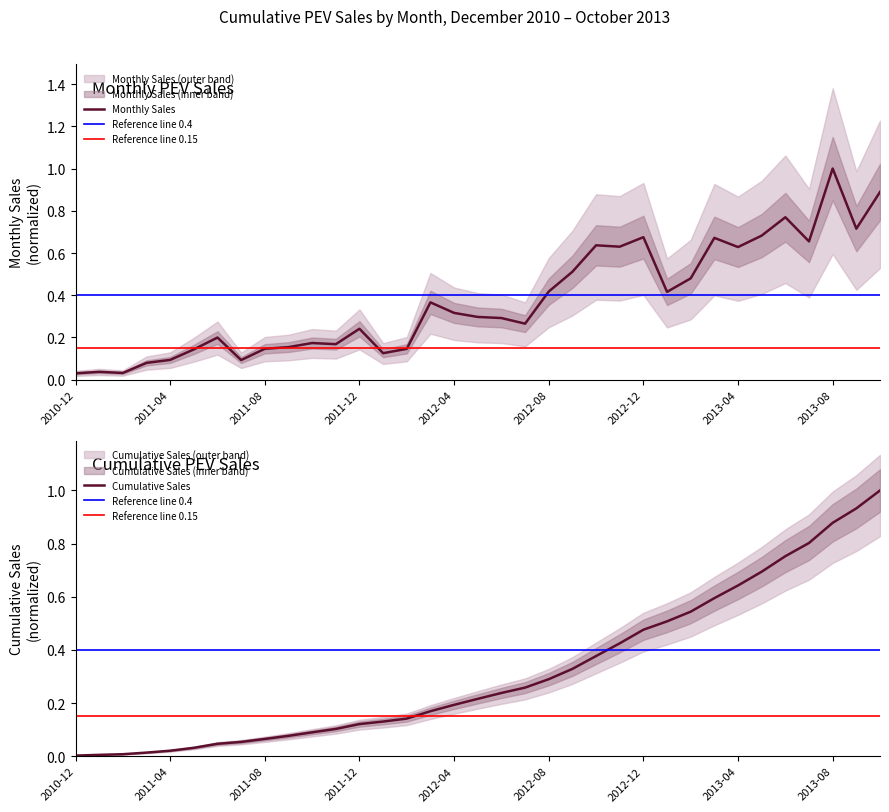

Count the number of data series in this chart.

2